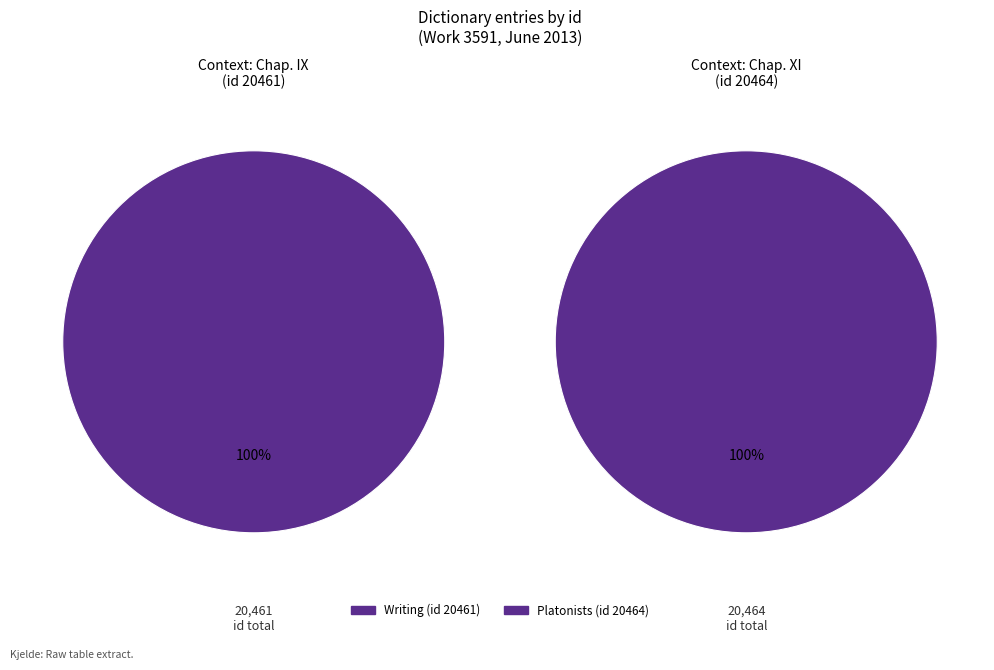

What is the change in value from 2013-06-06 (id 20461) to 2013-06-06 (id 20464)?

+3